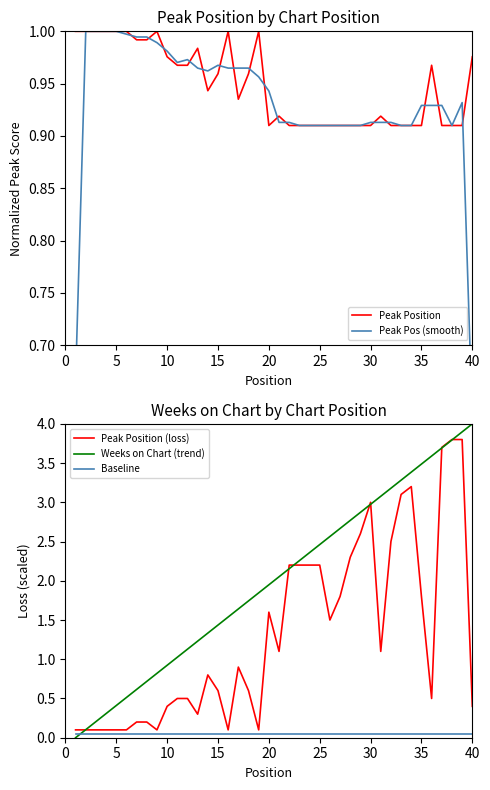

True or false: Peak Position (loss) has a value of 2.2 at 25.

True